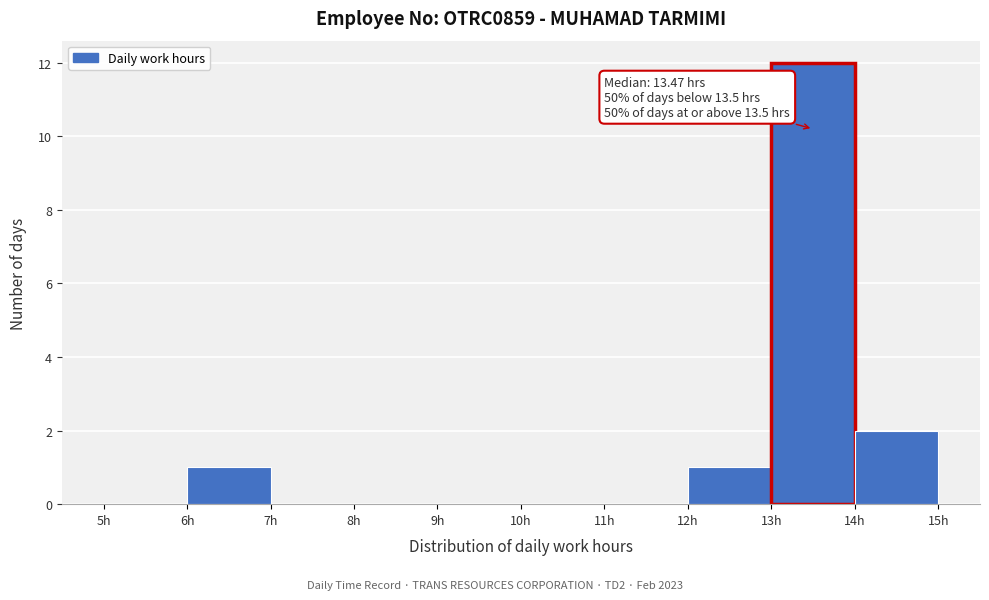

Which range on the x-axis has the tallest bar?

13 to 14